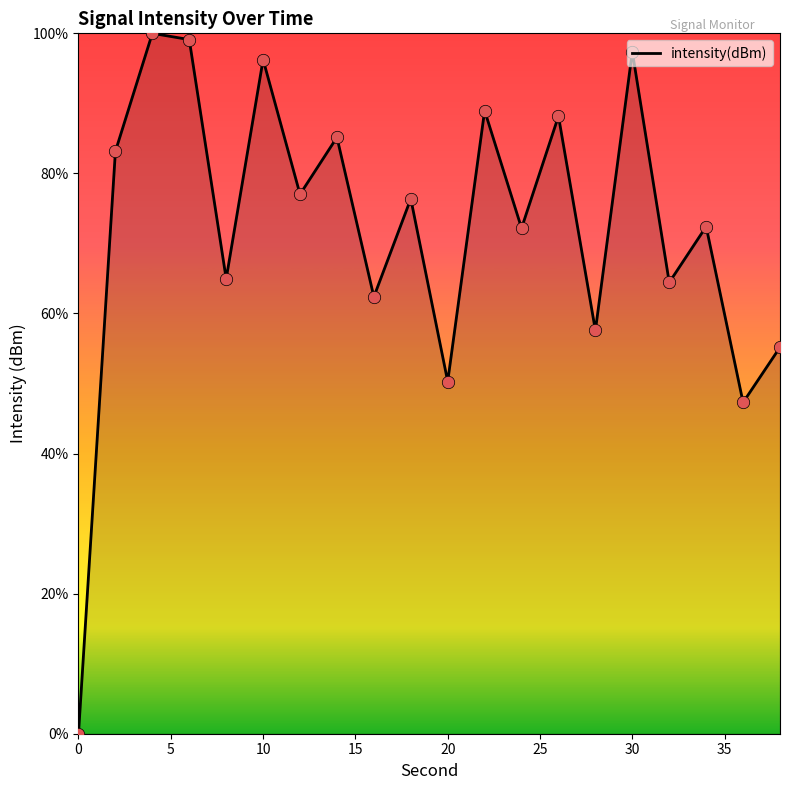

What is the difference between the maximum and minimum values?

100.0